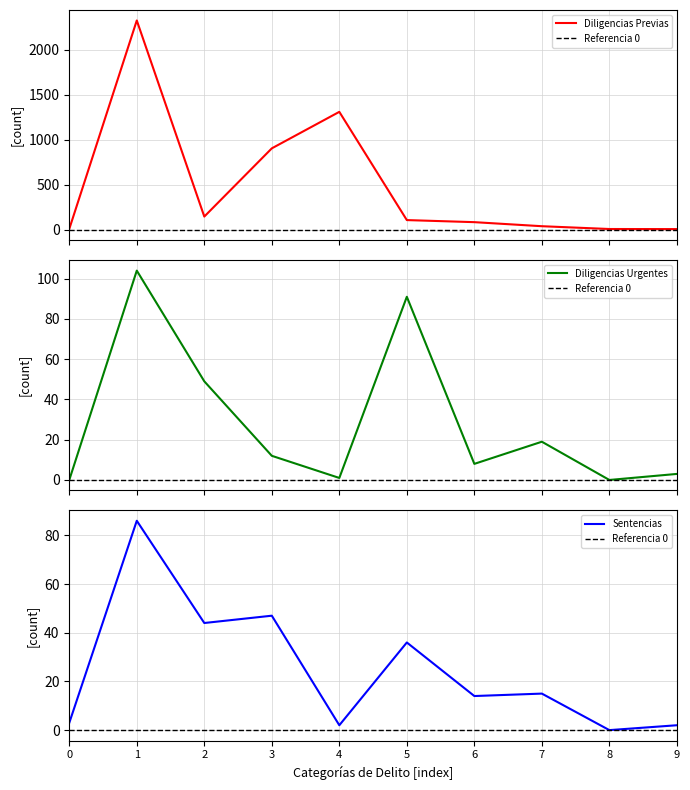

Between 7 and 8, which is larger?

7